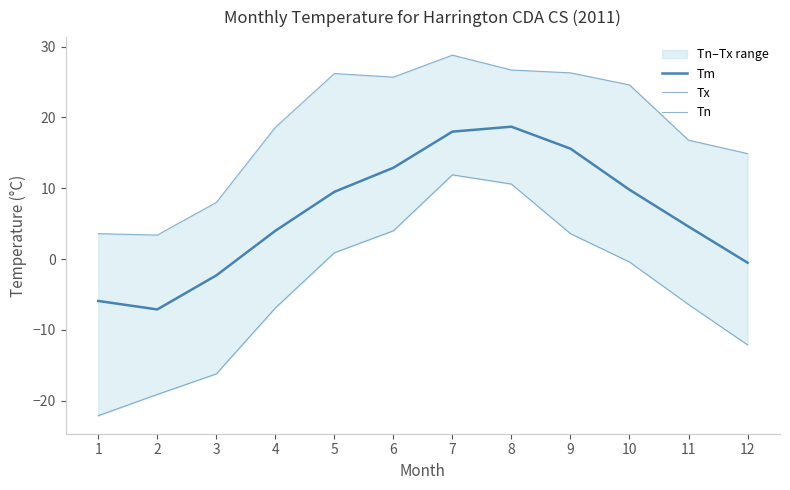

What is the sum of the Tm values at 11 and 10?

14.4